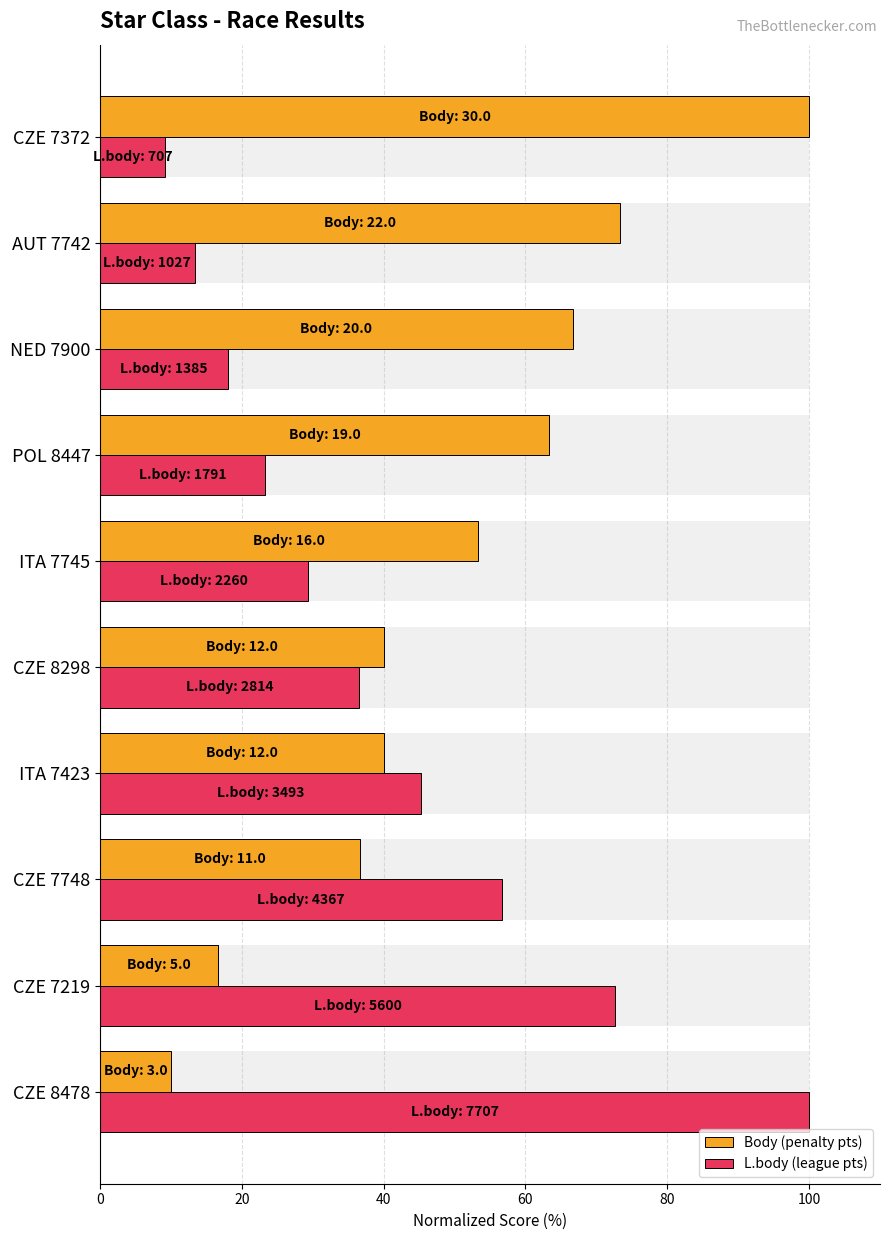

How many bars are there in total?

20